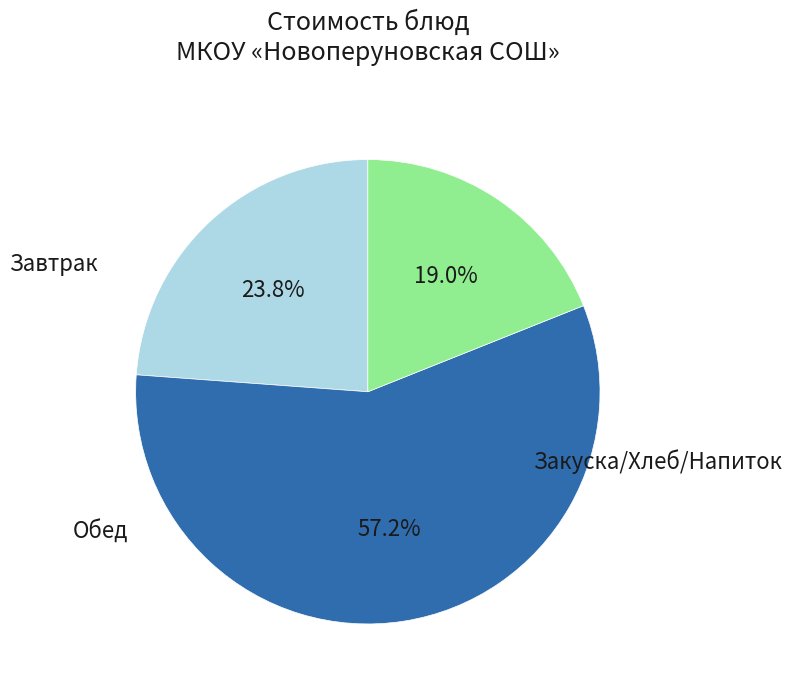

Is there a majority slice in this chart?

Yes